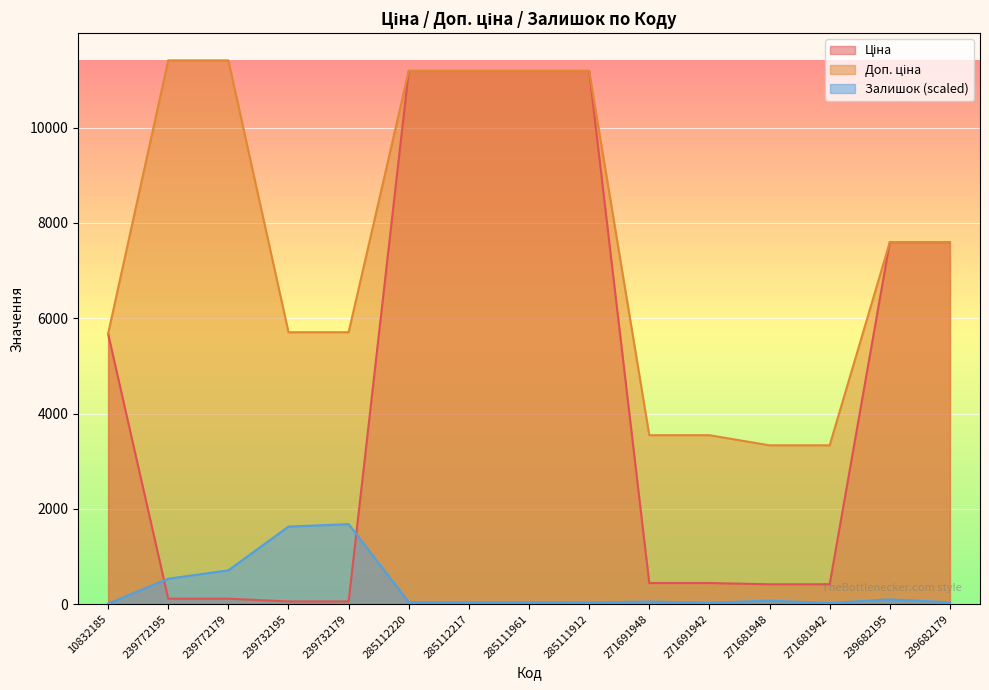

What position from the right is 239732179?

11